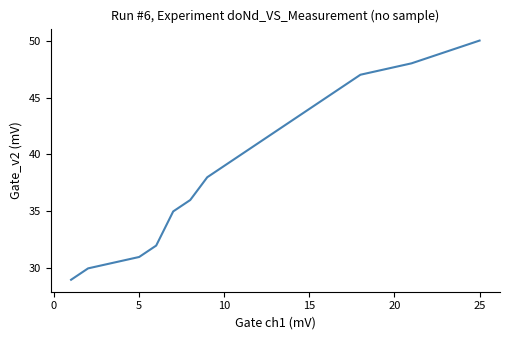

What is the minimum value shown in the chart?

29